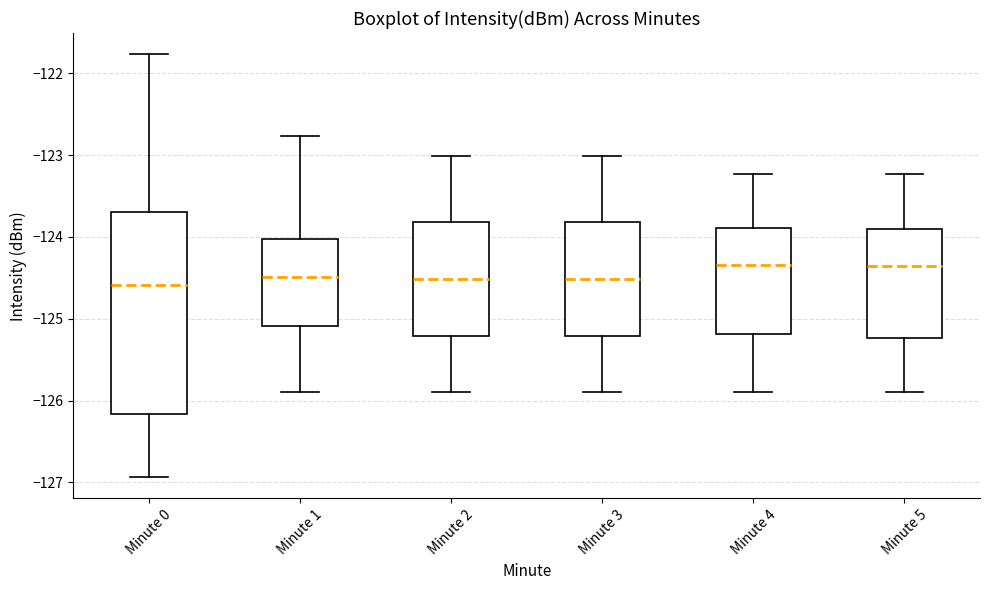

Reading left to right, transcribe this box plot: for each box, give where its median line is, the range the box spans, and where its two whiskers end, as read against the y-axis. The values are not printed on the chart, so give them approximately, as read against the axis.

Minute 0: median -124.6, box -126.2 to -123.7, whiskers -126.9 to -121.8
Minute 1: median -124.5, box -125.1 to -124.0, whiskers -125.9 to -122.8
Minute 2: median -124.5, box -125.2 to -123.8, whiskers -125.9 to -123.0
Minute 3: median -124.5, box -125.2 to -123.8, whiskers -125.9 to -123.0
Minute 4: median -124.3, box -125.2 to -123.9, whiskers -125.9 to -123.2
Minute 5: median -124.4, box -125.2 to -123.9, whiskers -125.9 to -123.2